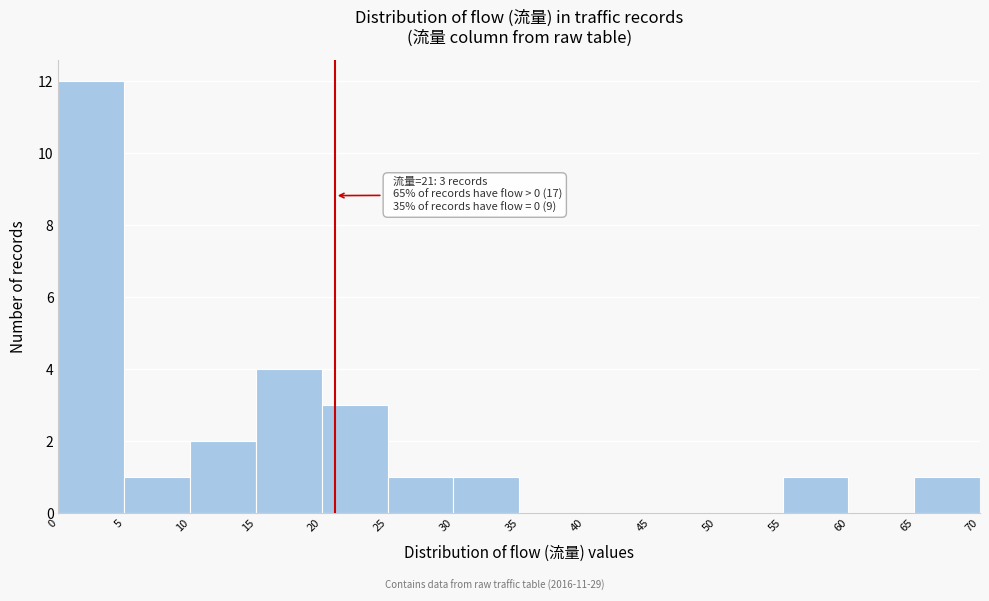

Over which range of the x-axis is the bar tallest?

0 to 5